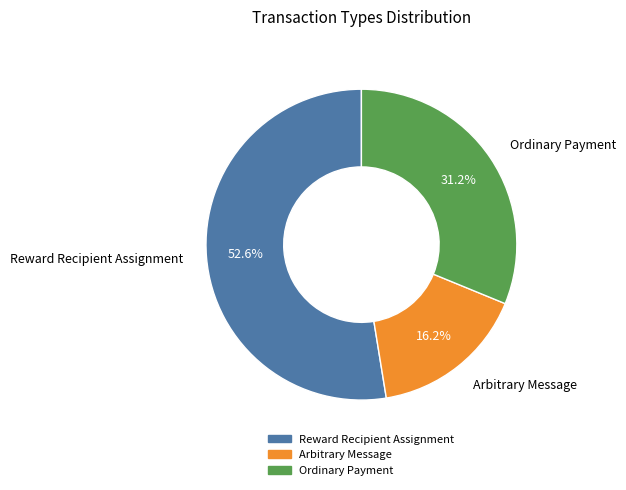

Which slice is the smallest?

Arbitrary Message